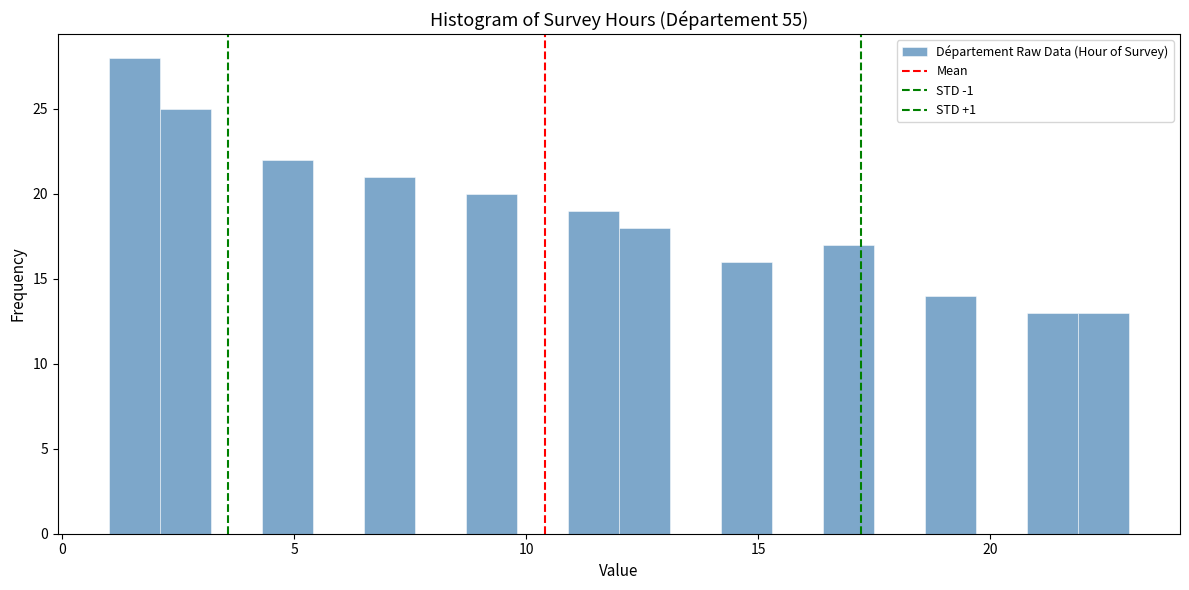

Around what value on the x-axis is the tallest bar? Give the approximate position of its centre, as read against the axis.

1.5